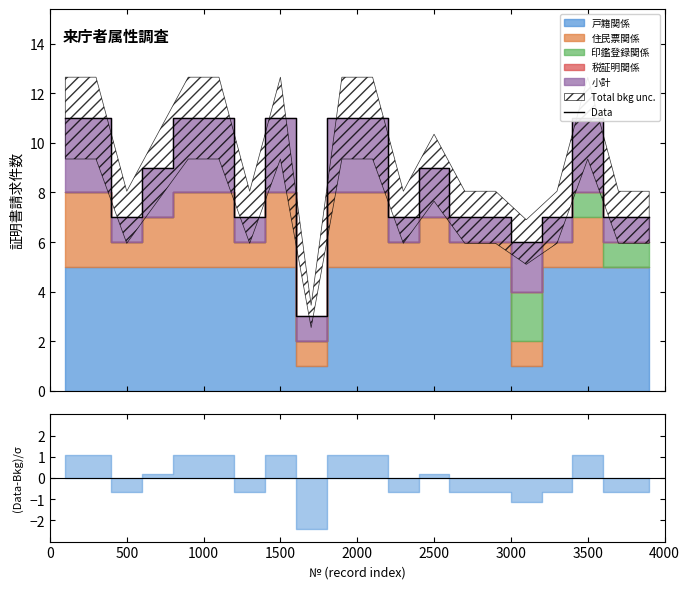

What is the label of the 15th point from the right?

2500